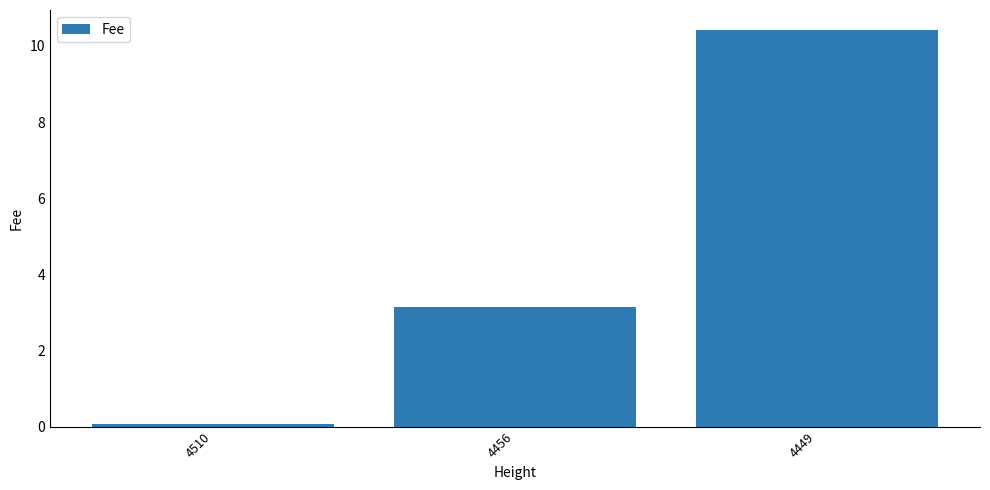

Is it true that the value at 4449 is 10.4?

True